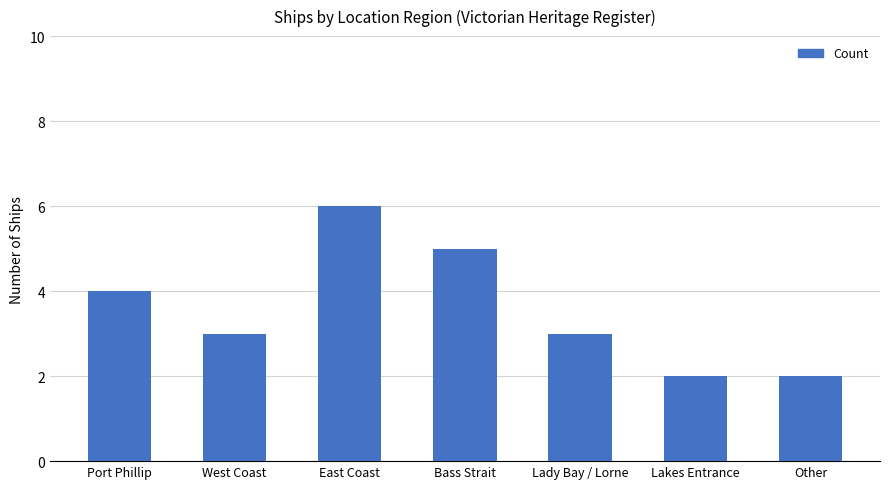

Reading left to right, extract all data points from this chart.

Port Phillip=4	West Coast=3	East Coast=6	Bass Strait=5	Lady Bay / Lorne=3	Lakes Entrance=2	Other=2